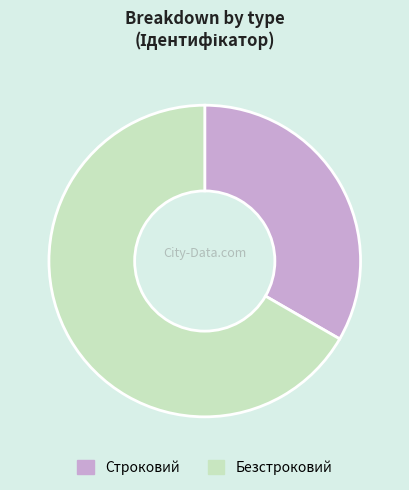

Count the number of slices in the pie.

2